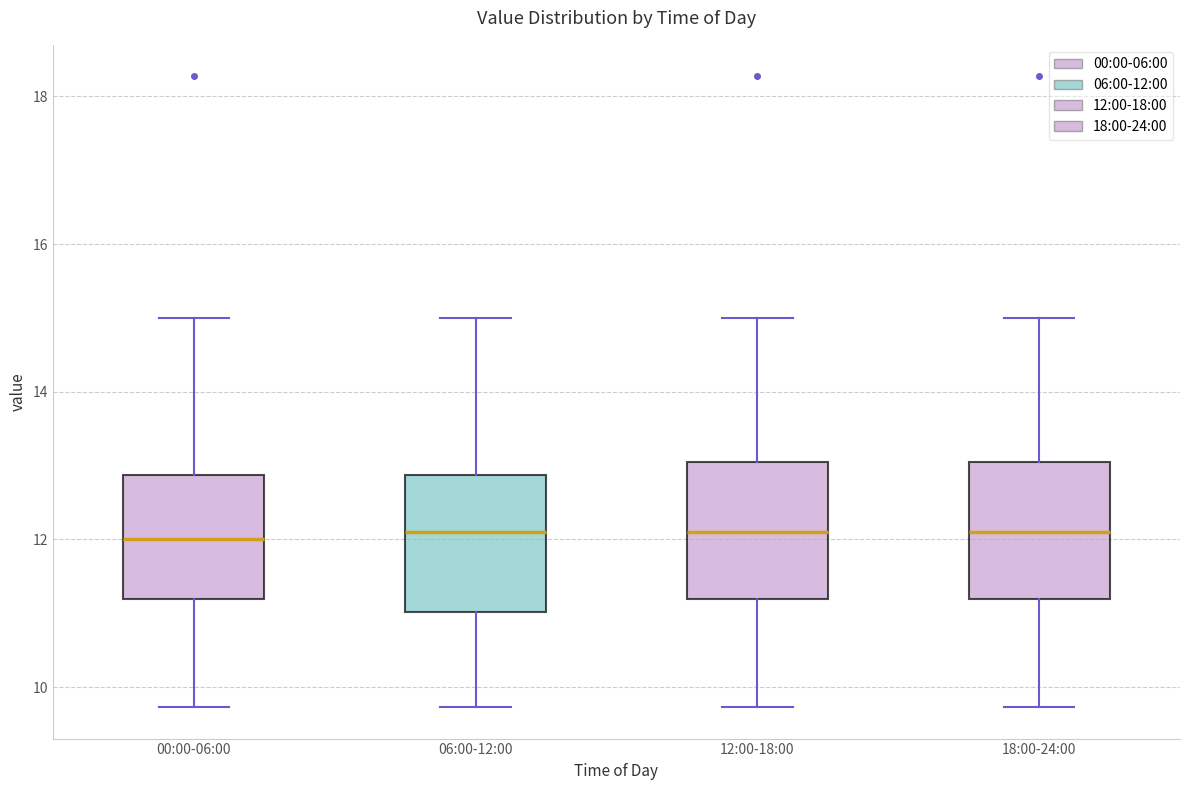

Reading left to right, transcribe this box plot: for each box, give where its median line is, the range the box spans, and where its two whiskers end, as read against the y-axis. The values are not printed on the chart, so give them approximately, as read against the axis.

00:00-06:00: median 12.0, box 11.2 to 12.8, whiskers 9.8 to 15.0
06:00-12:00: median 12.2, box 11.0 to 12.8, whiskers 9.8 to 15.0
12:00-18:00: median 12.2, box 11.2 to 13.0, whiskers 9.8 to 15.0
18:00-24:00: median 12.2, box 11.2 to 13.0, whiskers 9.8 to 15.0